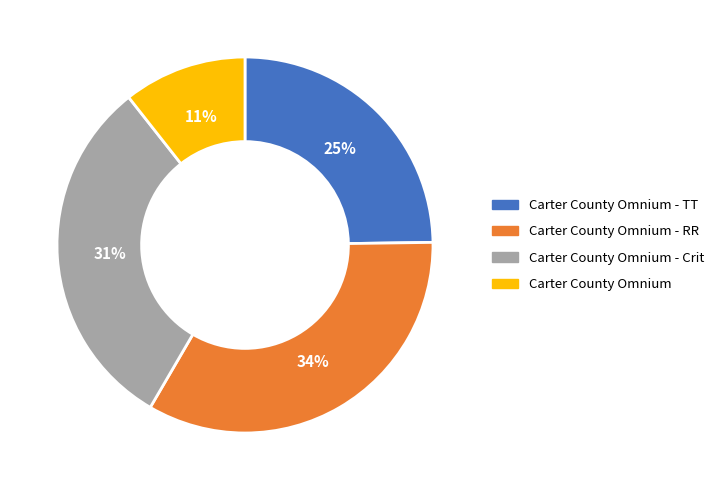

To the nearest percent, what is the average slice percentage?

25%